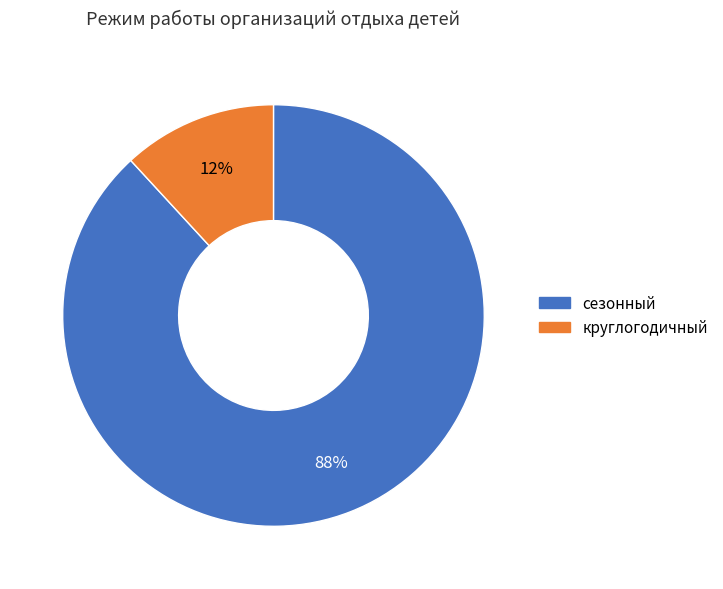

To the nearest percent, what portion does сезонный represent?

88%